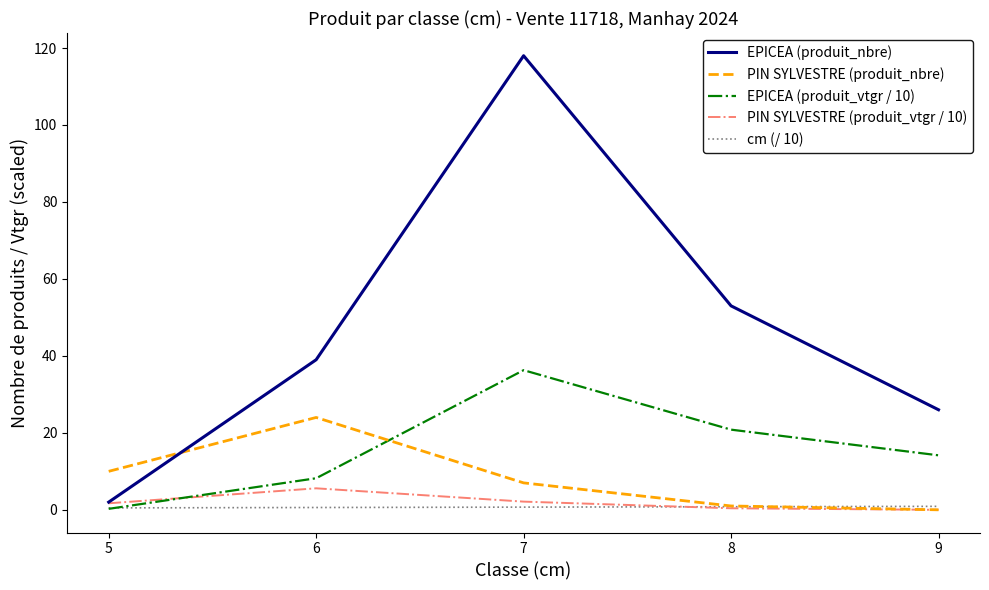

True or false: PIN SYLVESTRE (produit_nbre) has a value of 12.4 at 6.

False